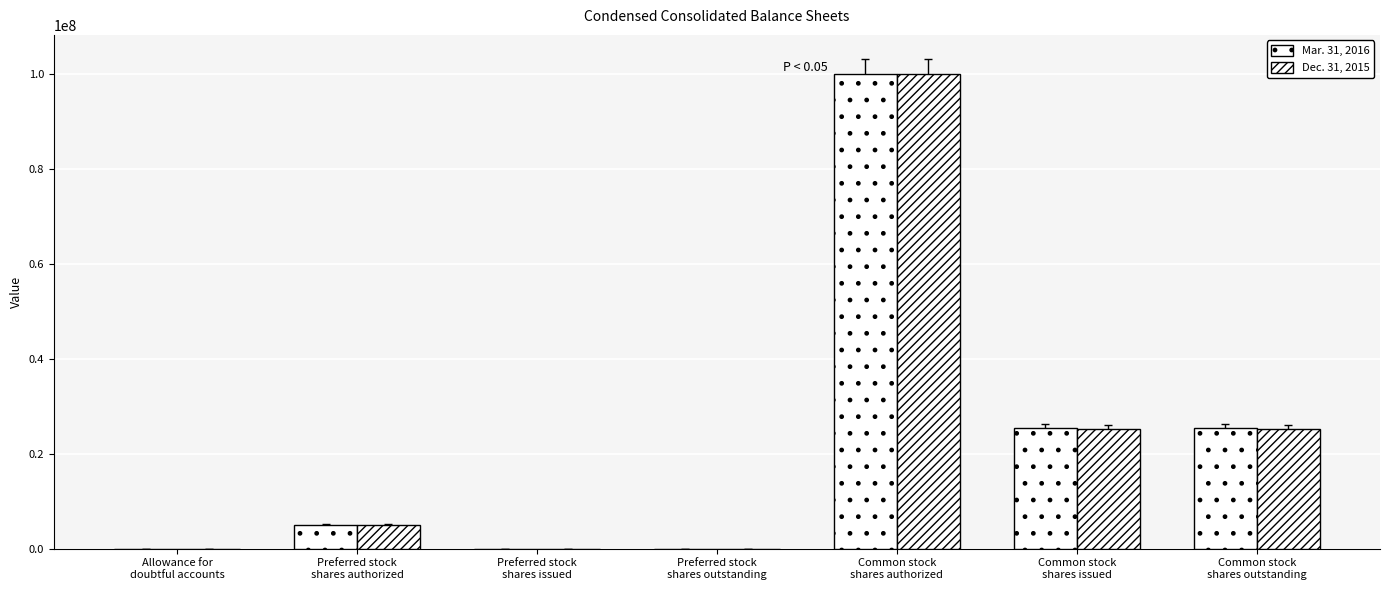

Is the value of Mar. 31, 2016 at Allowance for
doubtful accounts greater than the value of Dec. 31, 2015 at Common stock
shares outstanding?

No